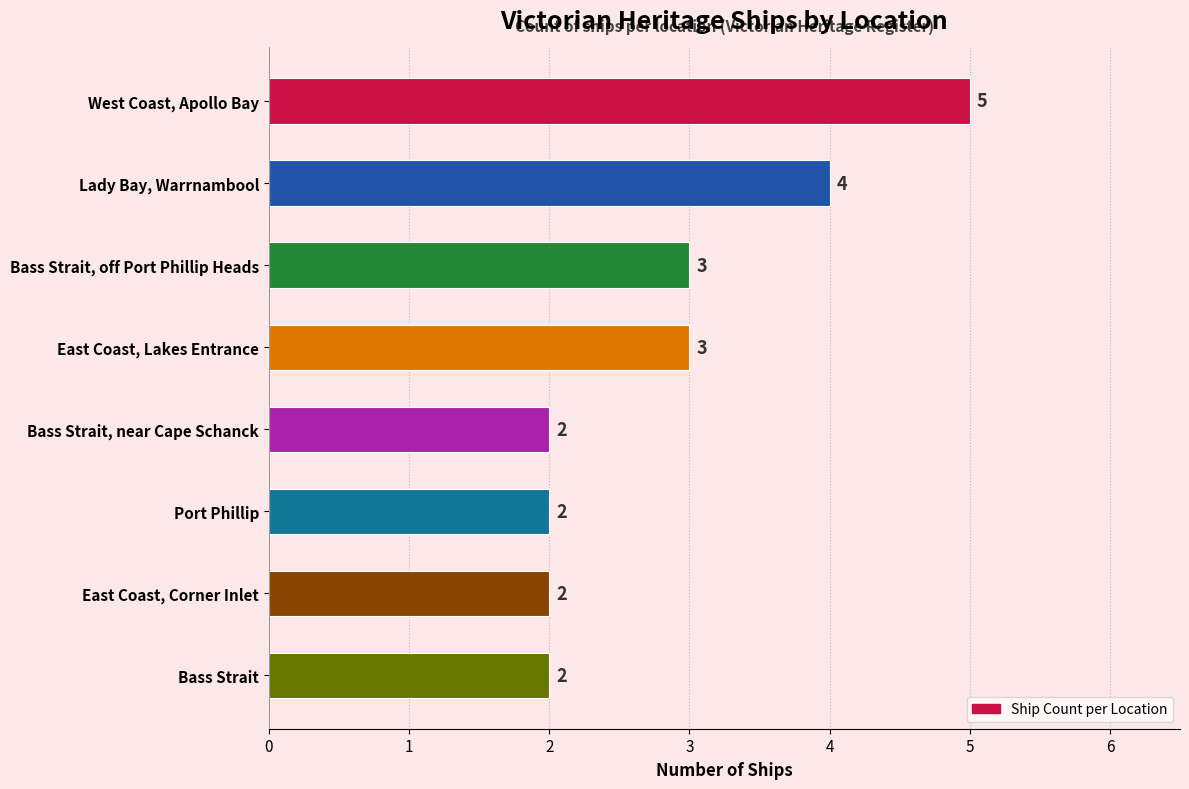

The value at Bass Strait is 4. True or false?

False